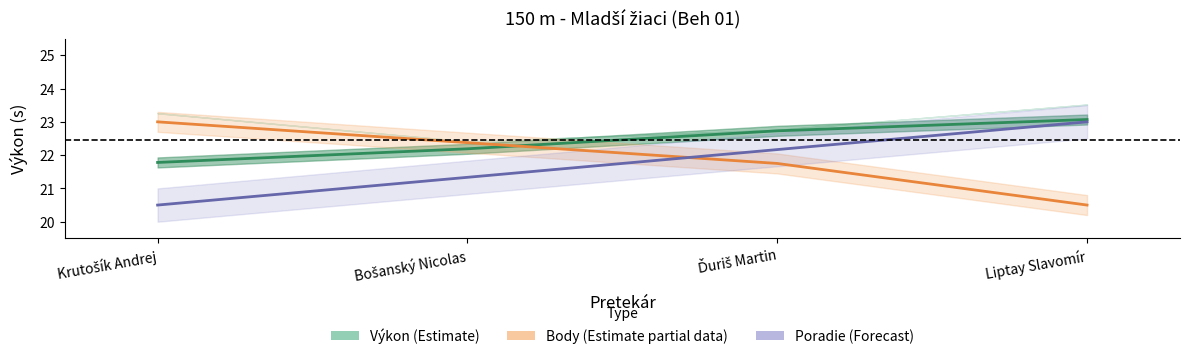

How many times do Body (Estimate partial) and Poradie (Forecast) cross each other?

1